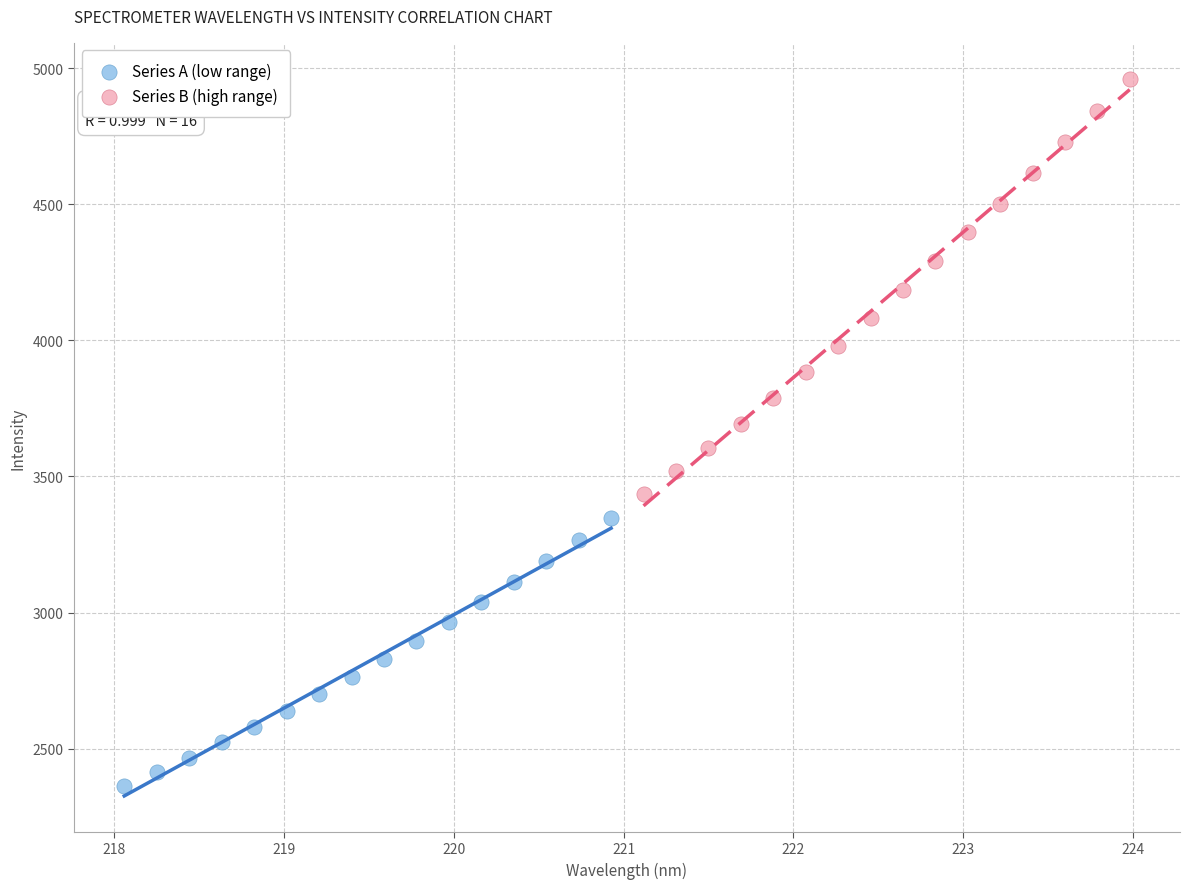

What are all the series names shown in the legend?

Series A (low range), Series B (high range)